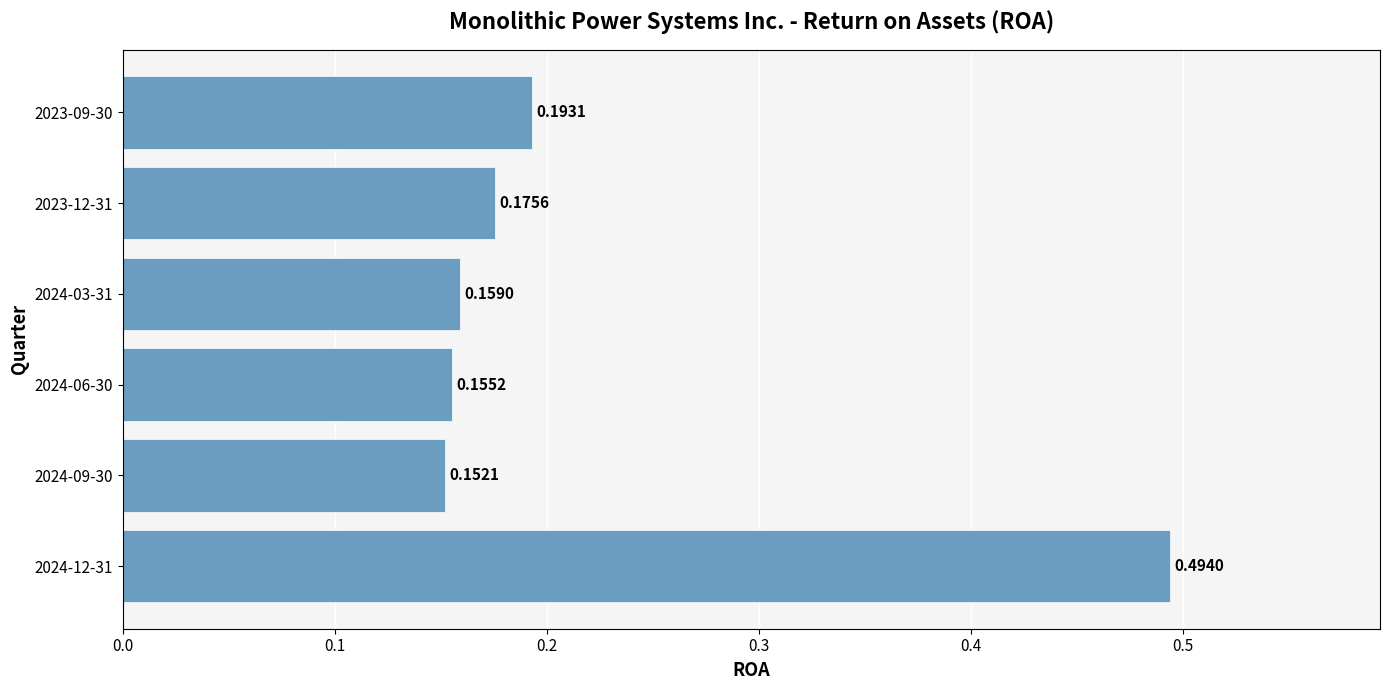

What is the change in value from 2024-12-31 to 2024-06-30?

-0.3